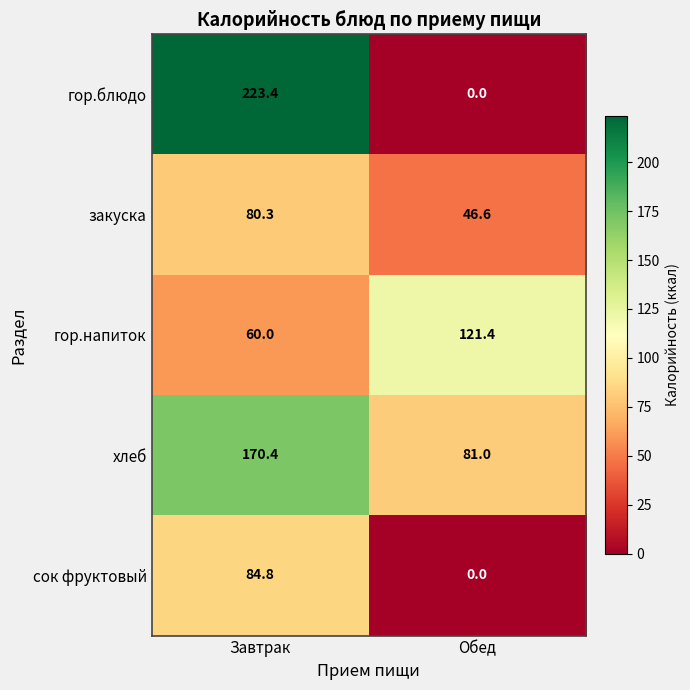

Rank the series by their maximum value, from lowest to highest.

закуска, сок фруктовый, гор.напиток, хлеб, гор.блюдо